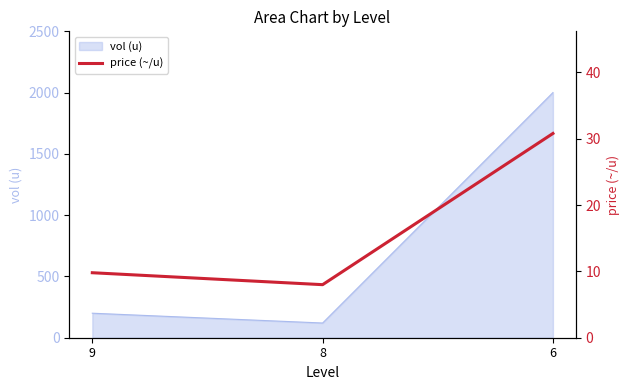

Does the chart have visible grid lines?

No